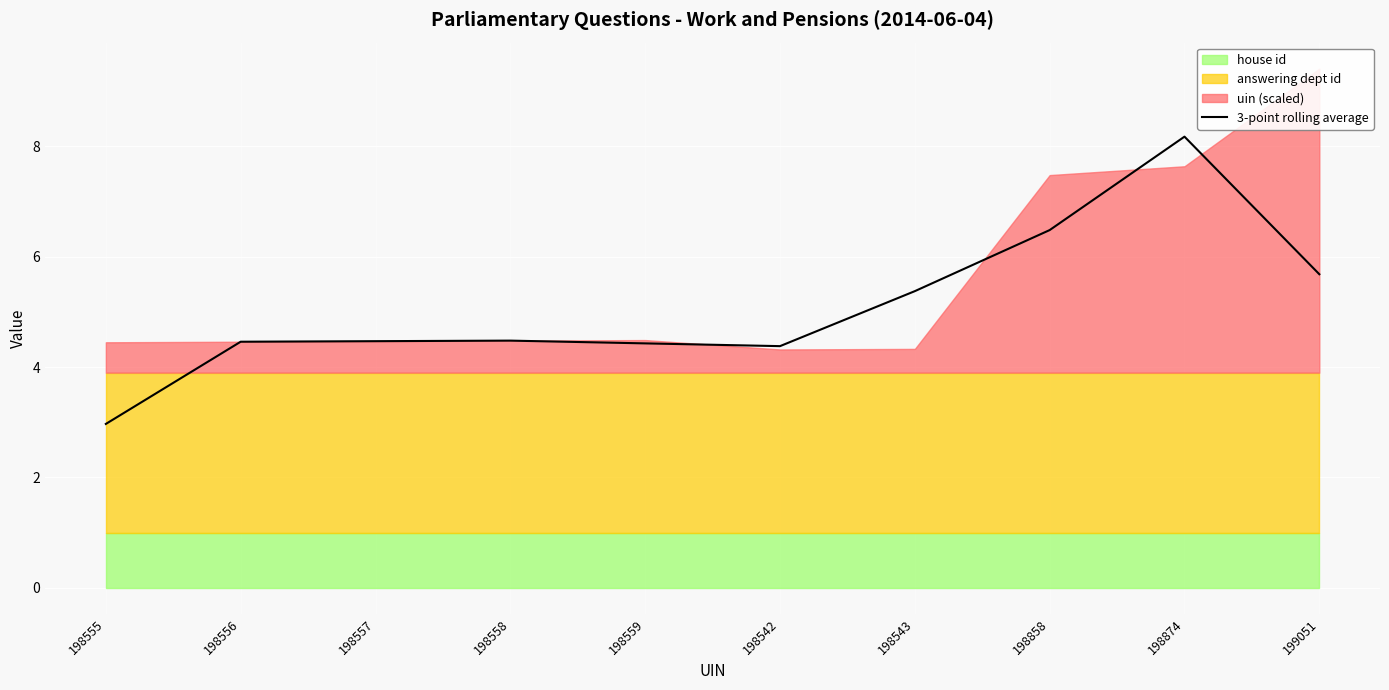

Which category has the lowest value across all series?

198555